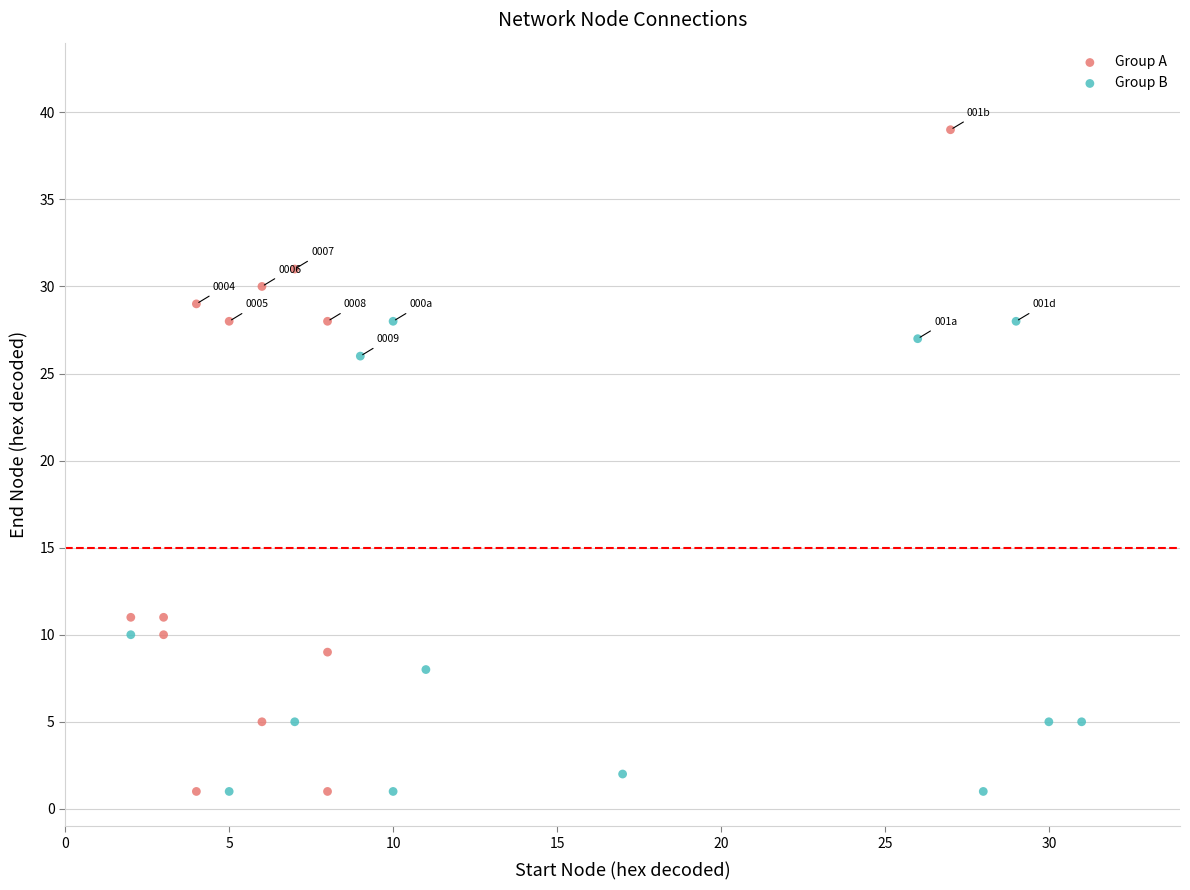

Which series has the largest Y range (max minus min)?

Group A